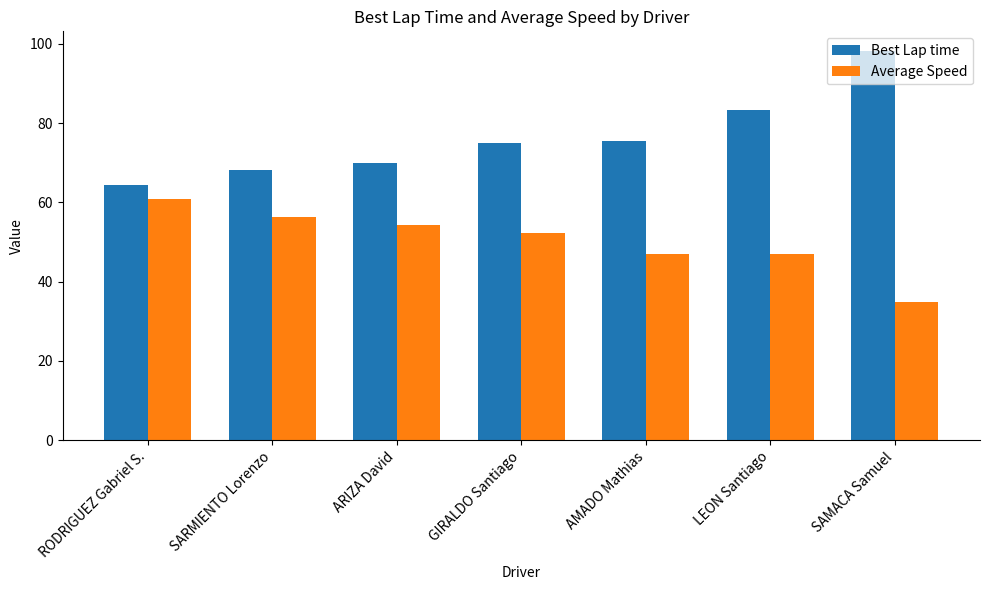

How many values in the Average Speed series are below 52?

3